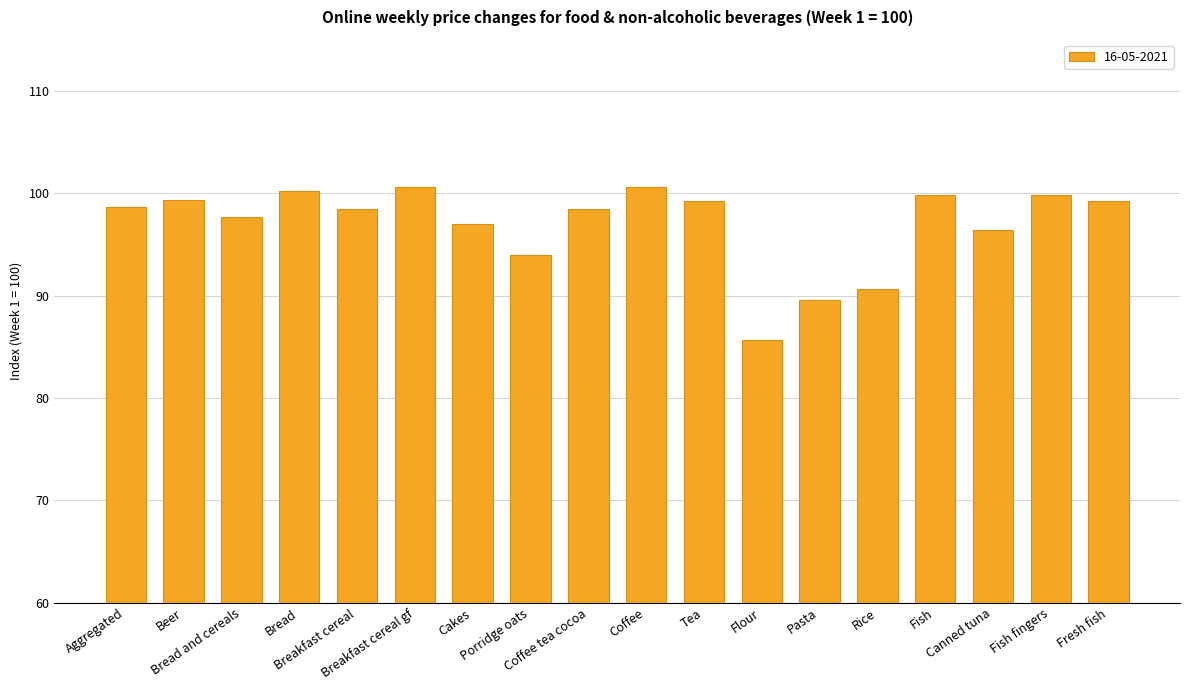

How many data points does each series have?

18